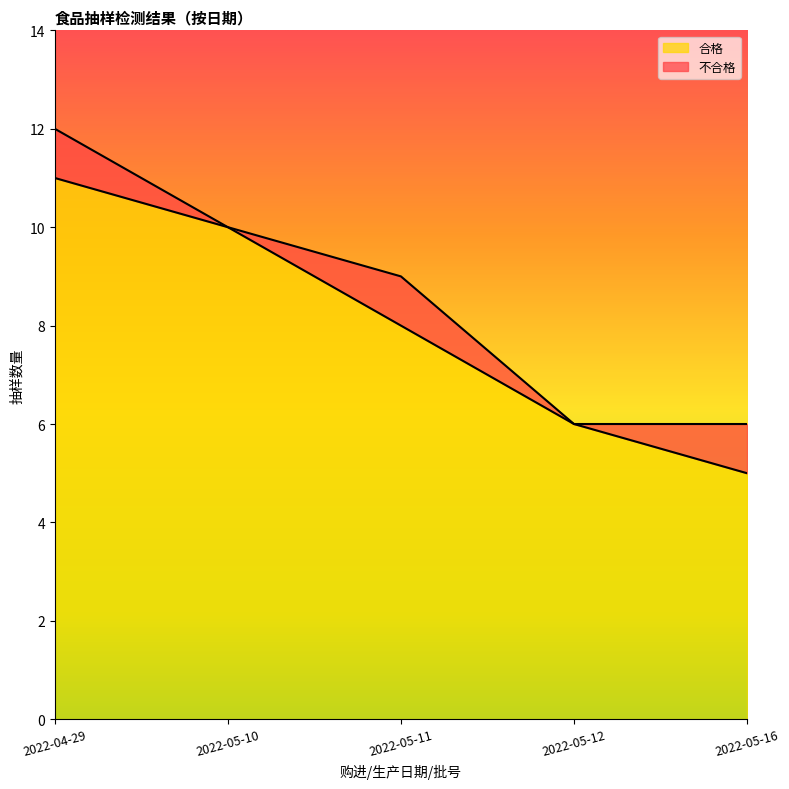

How many lines are shown in the chart?

2